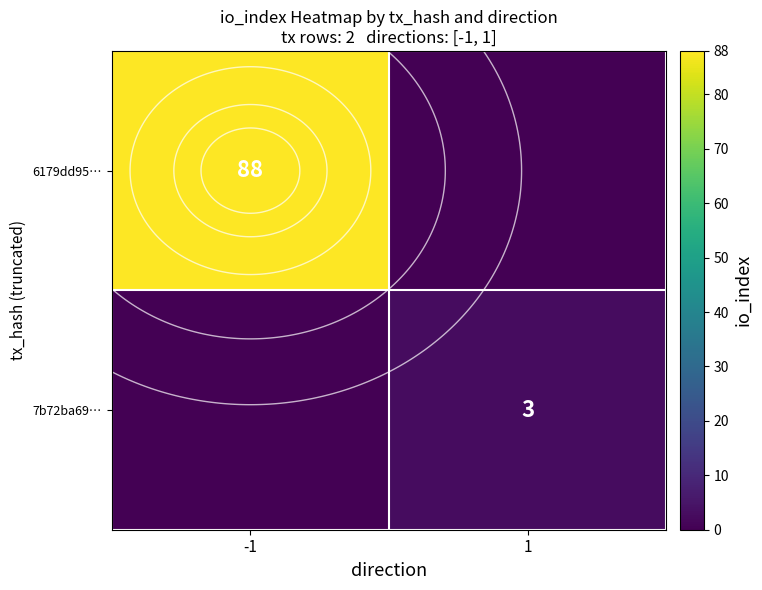

Which category has the lowest value in the 6179dd95… series?

1